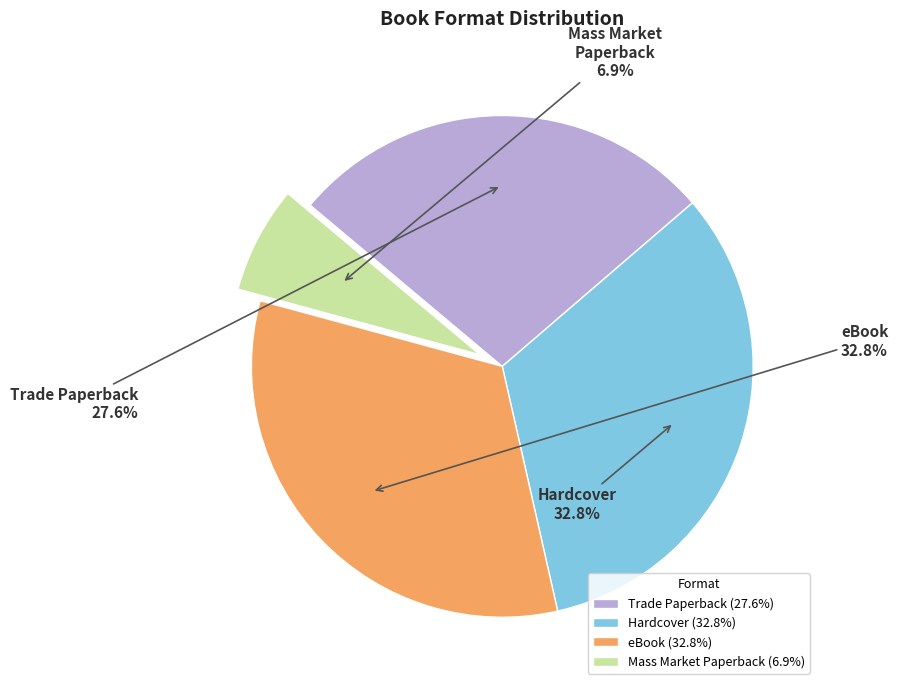

What portion of the pie excludes Hardcover?

67.2%